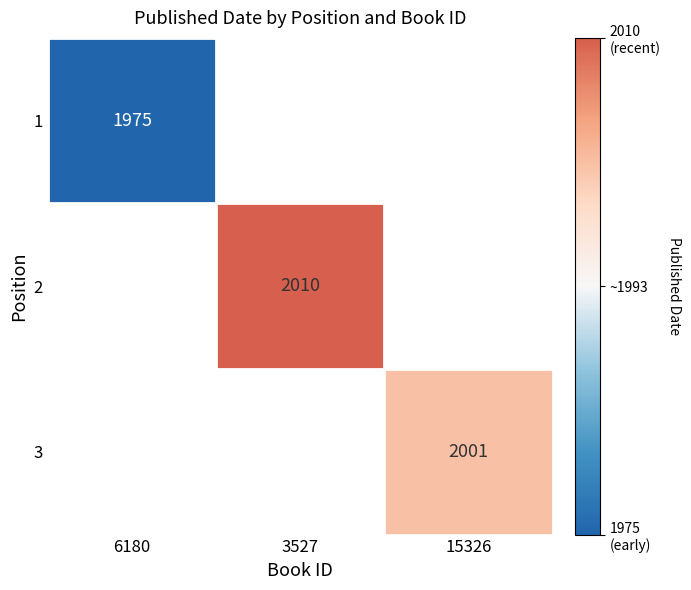

Which category has the highest value across all series?

3527